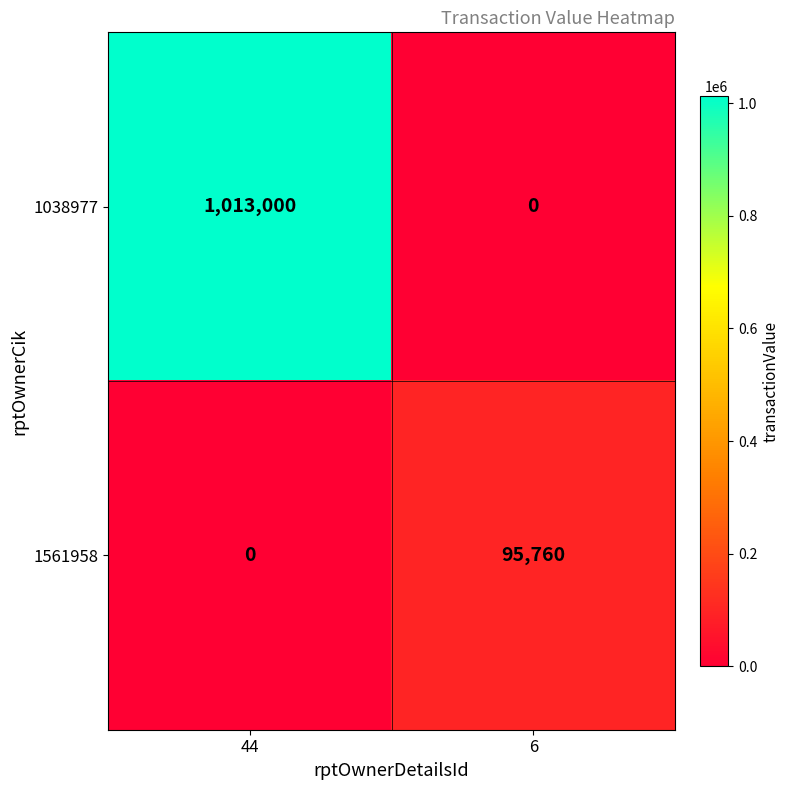

What is the difference between the highest and lowest values at 6?

95760